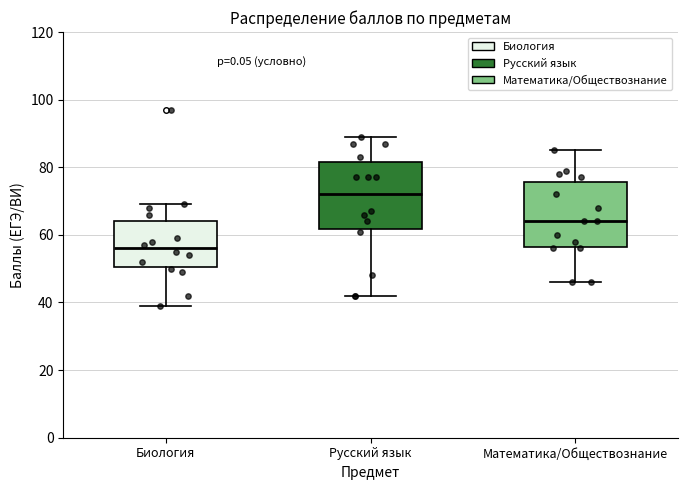

Reading left to right, transcribe this box plot: for each box, give where its median line is, the range the box spans, and where its two whiskers end, as read against the y-axis. The values are not printed on the chart, so give them approximately, as read against the axis.

Биология: median 56, box 50 to 64, whiskers 40 to 70
Русский язык: median 72, box 62 to 82, whiskers 42 to 90
Математика/Обществознание: median 64, box 56 to 76, whiskers 46 to 86